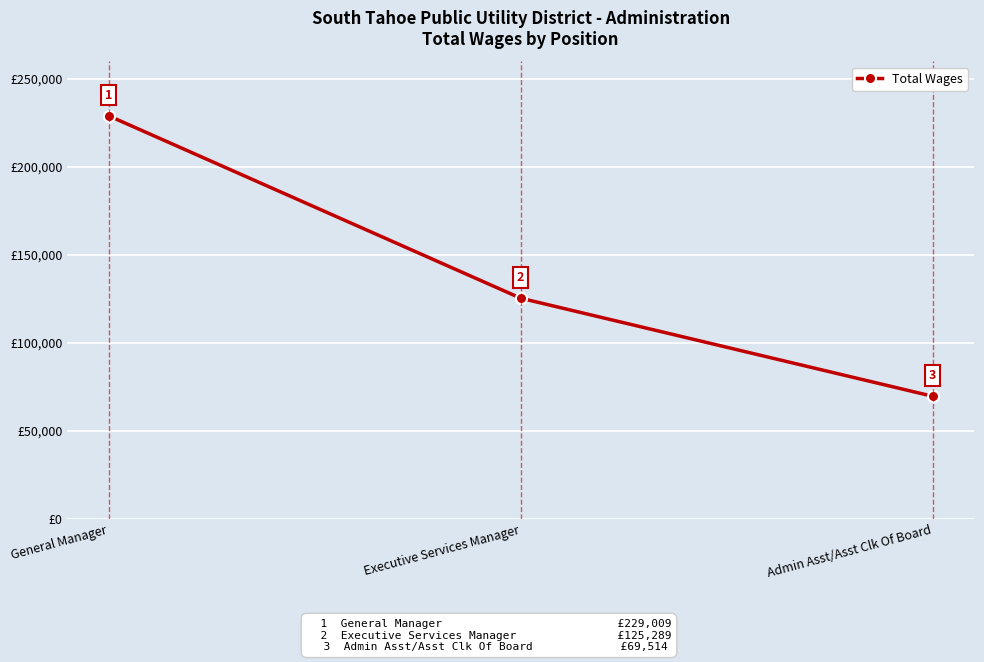

Which label corresponds to the smallest value in the chart?

Admin Asst/Asst Clk Of Board